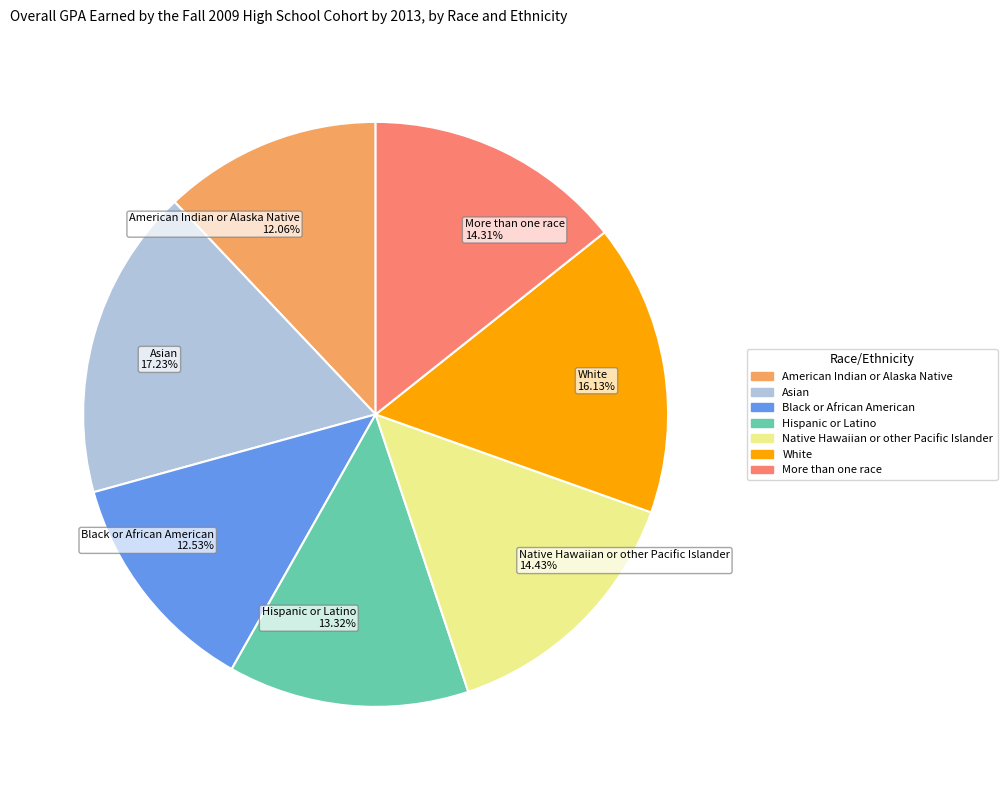

Do Black or African American and Asian together represent more than half of the pie?

No